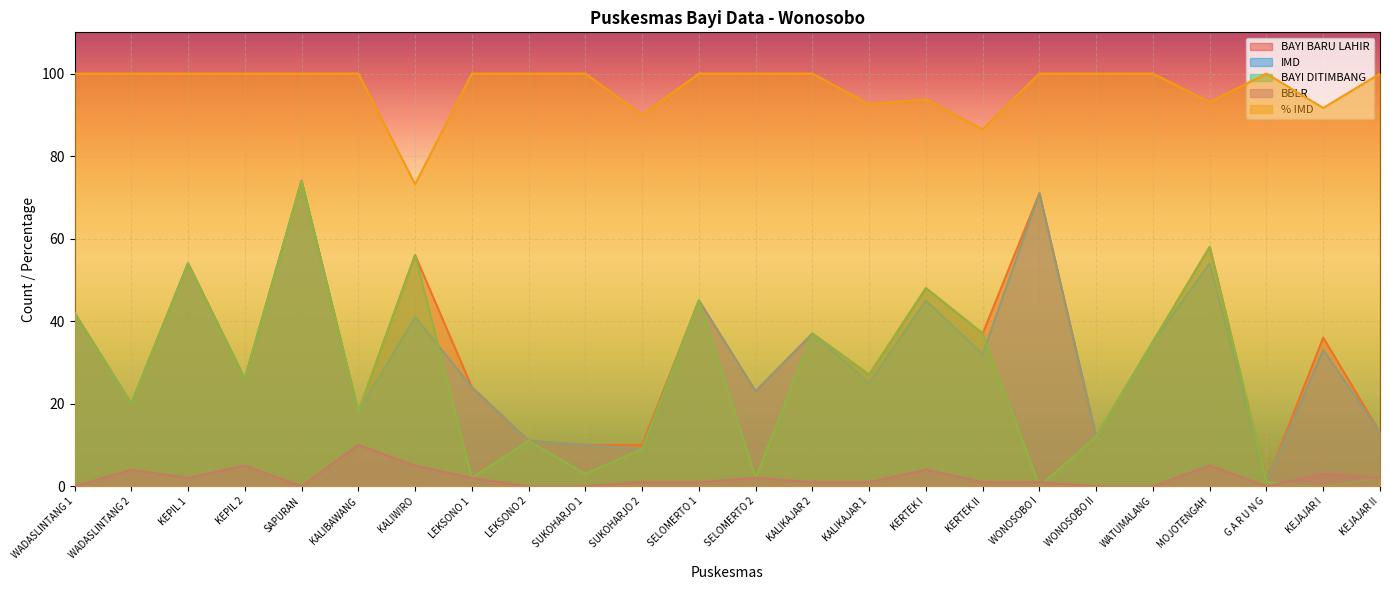

True or false: BAYI BARU LAHIR and BAYI DITIMBANG cross at least once.

False